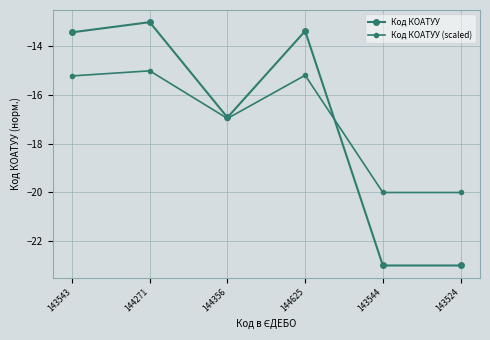

How many series are shown in this chart?

2